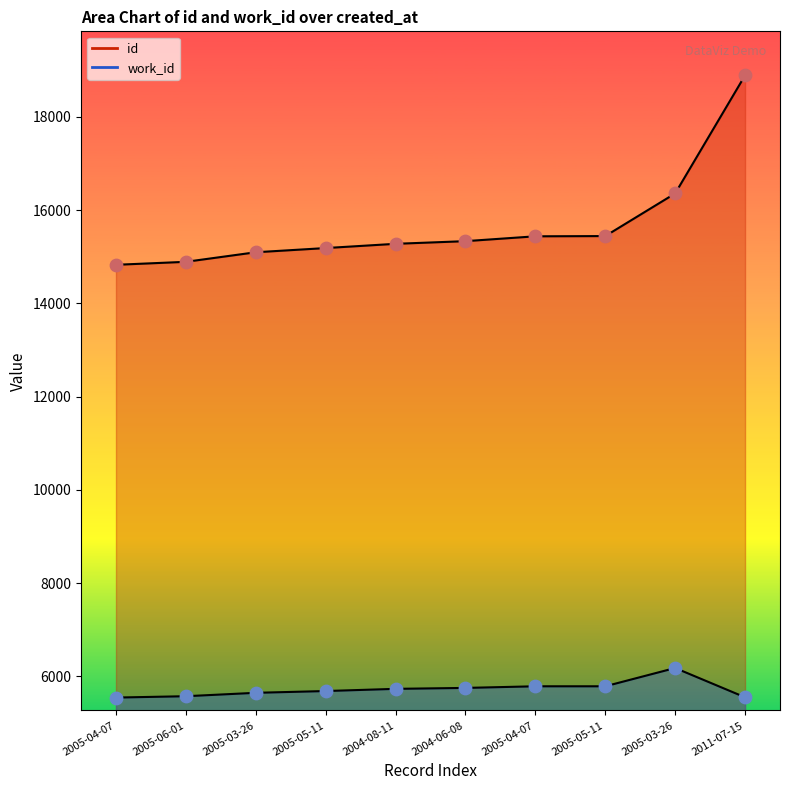

What are all the series names shown in the legend?

id, work_id